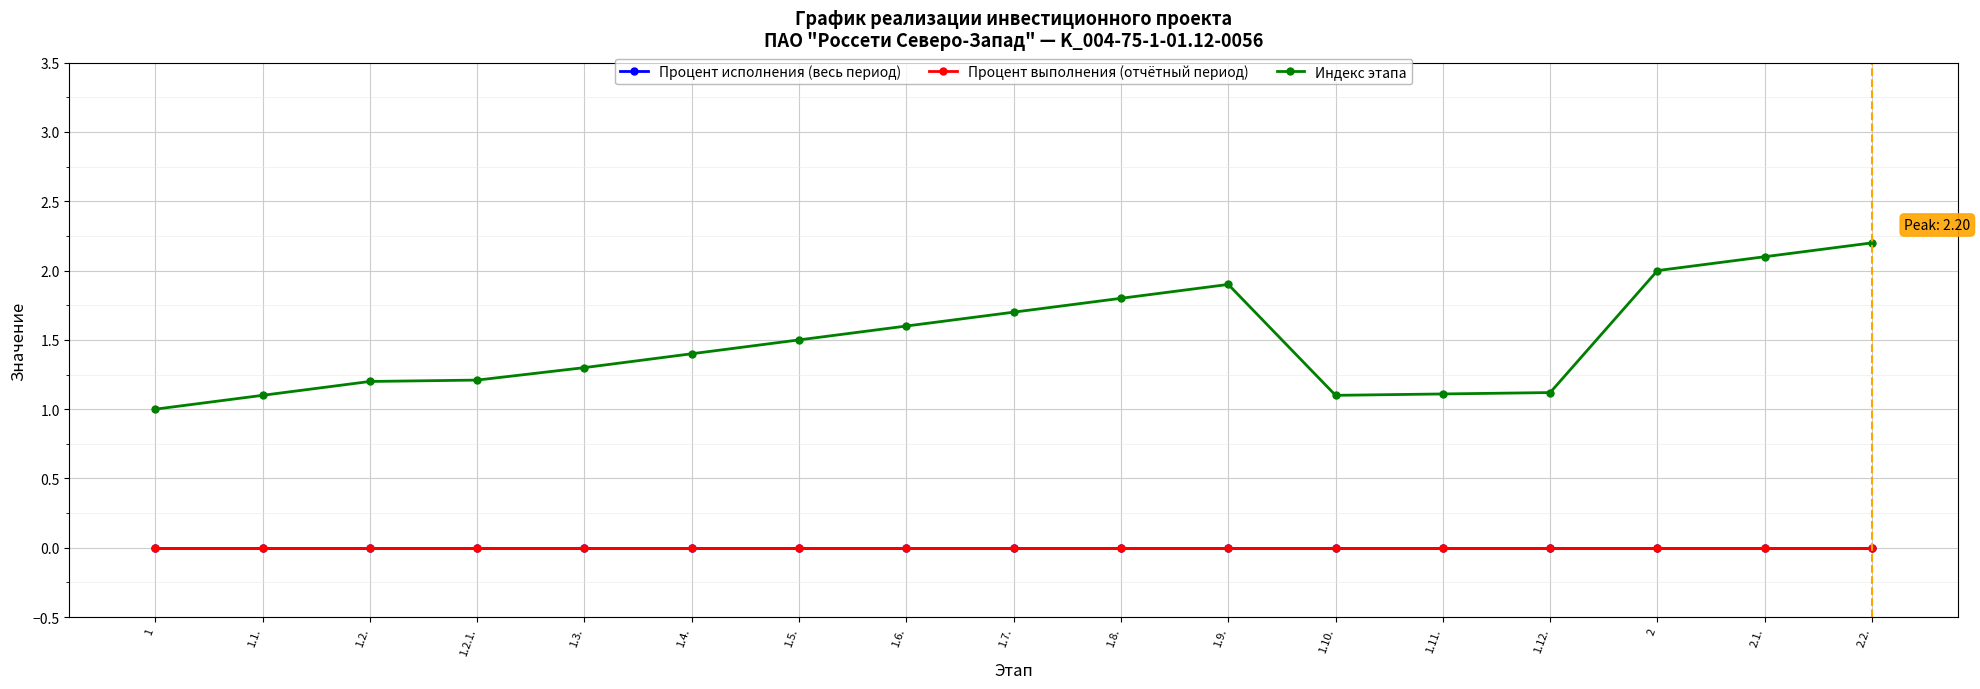

True or false: Процент исполнения (весь период) and Процент выполнения (отчётный период) cross at least once.

False